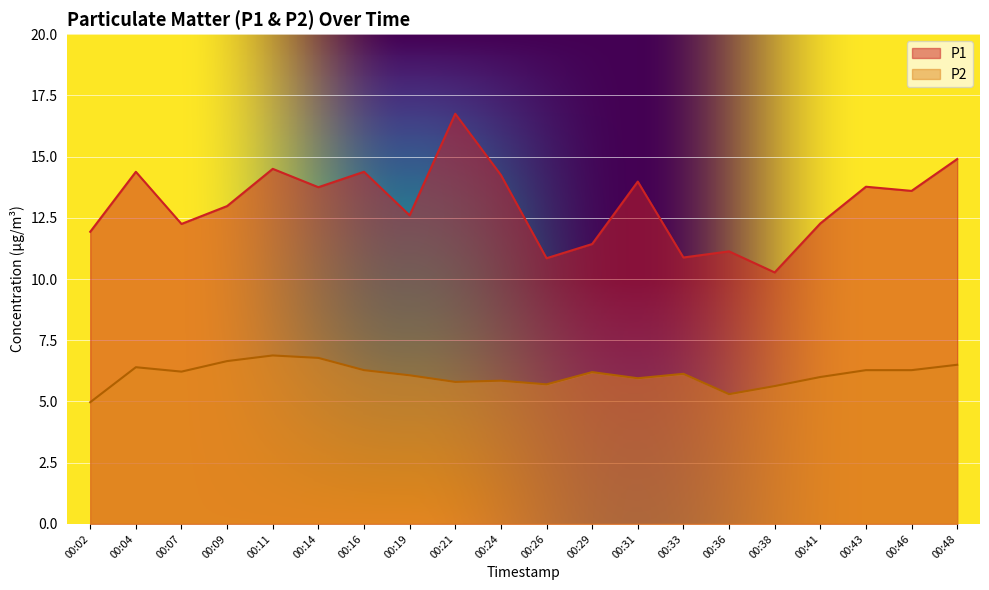

How many values in the P2 series exceed 6?

12